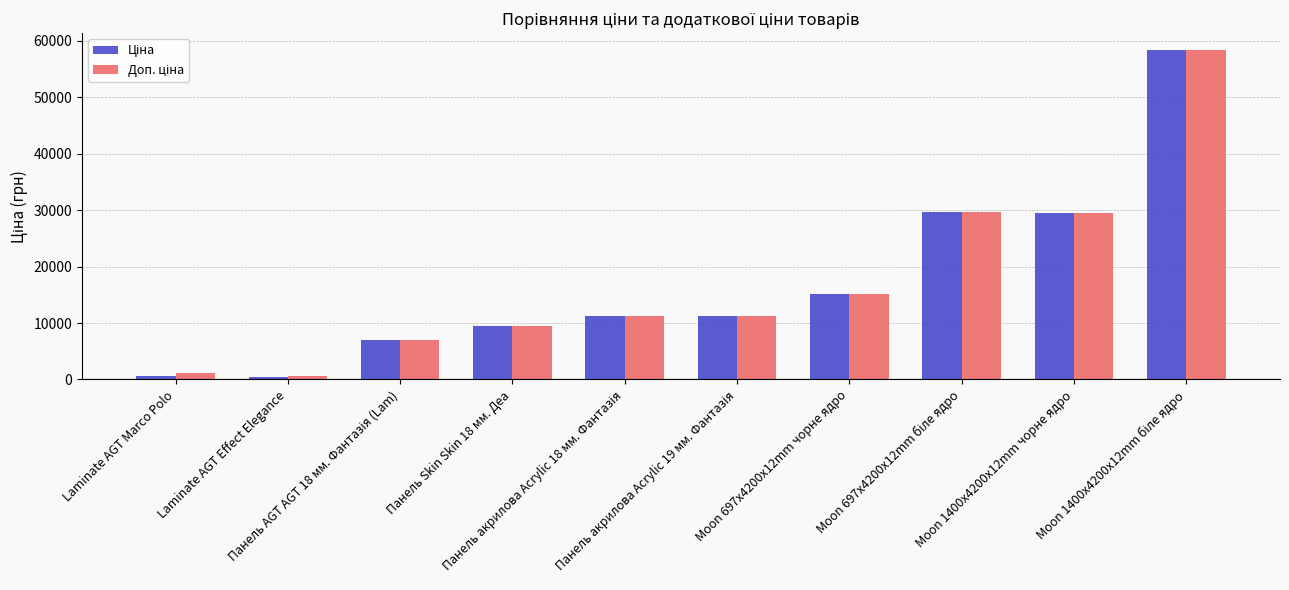

Which series has the largest total across all categories?

Доп. ціна